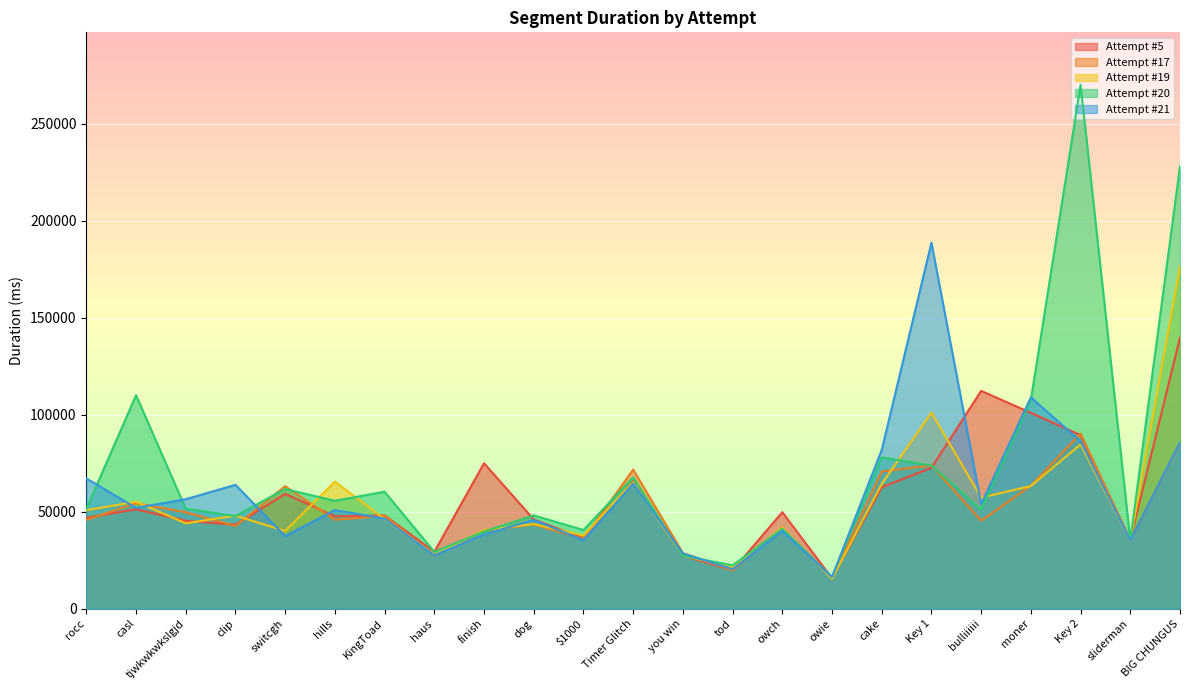

Between rocc and Key 1, which series saw the biggest shift?

Attempt #21